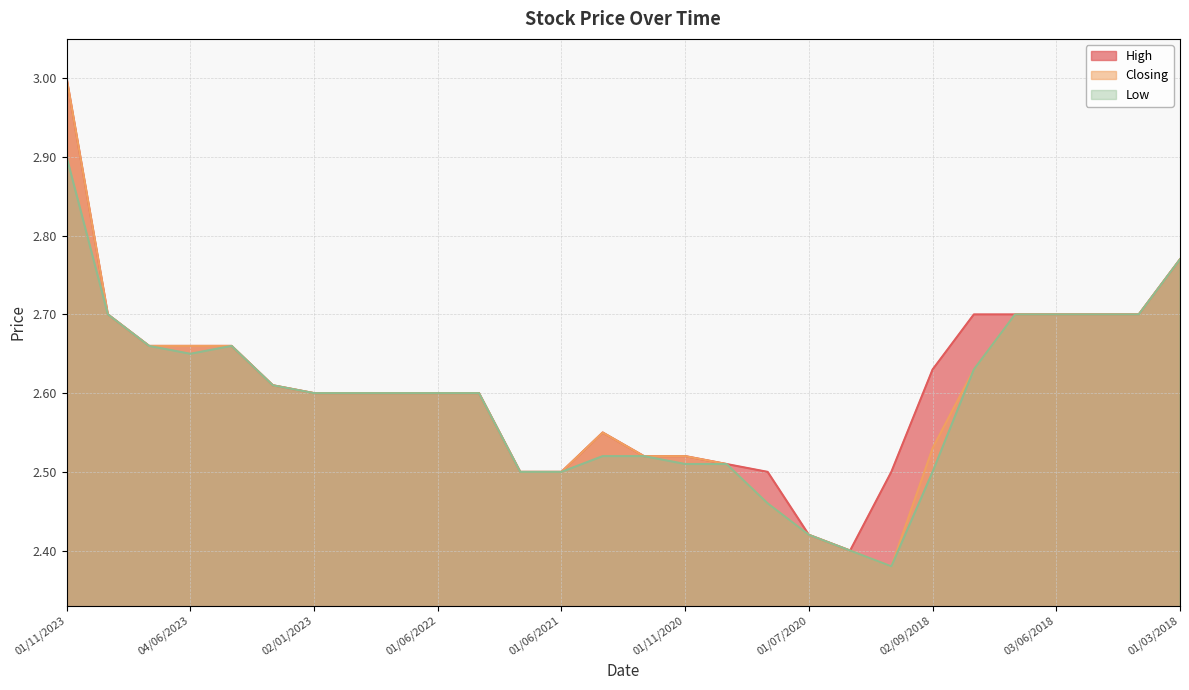

What is the average value of the Low series?

2.6